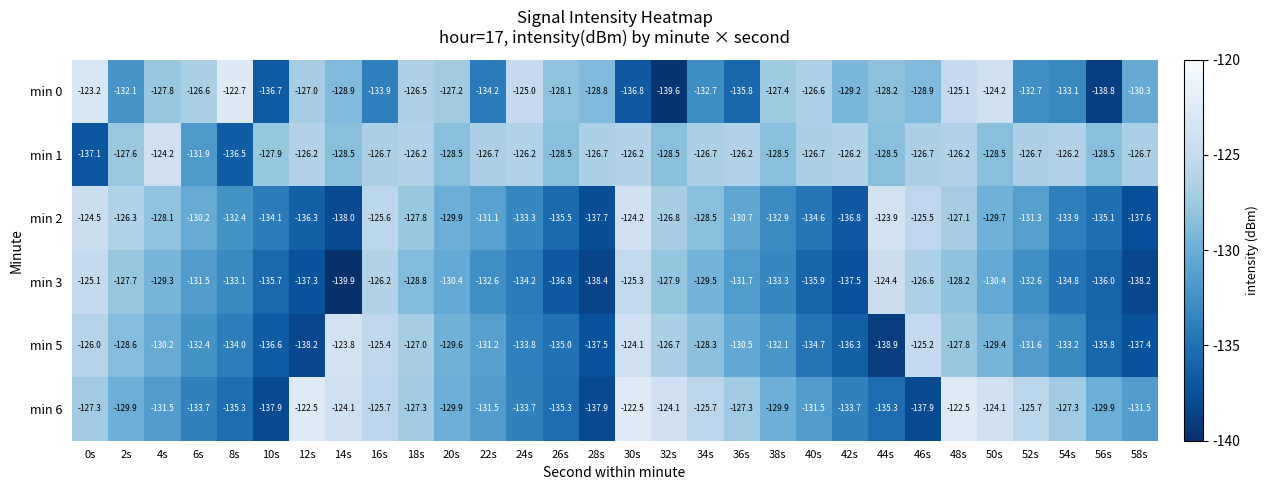

Between 4s and 42s, which series saw the biggest shift?

min 2